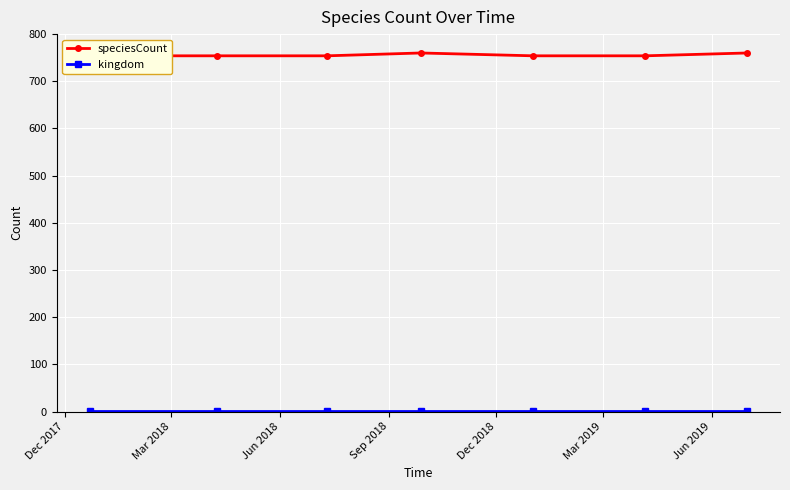

Which series has the largest range (max minus min)?

speciesCount